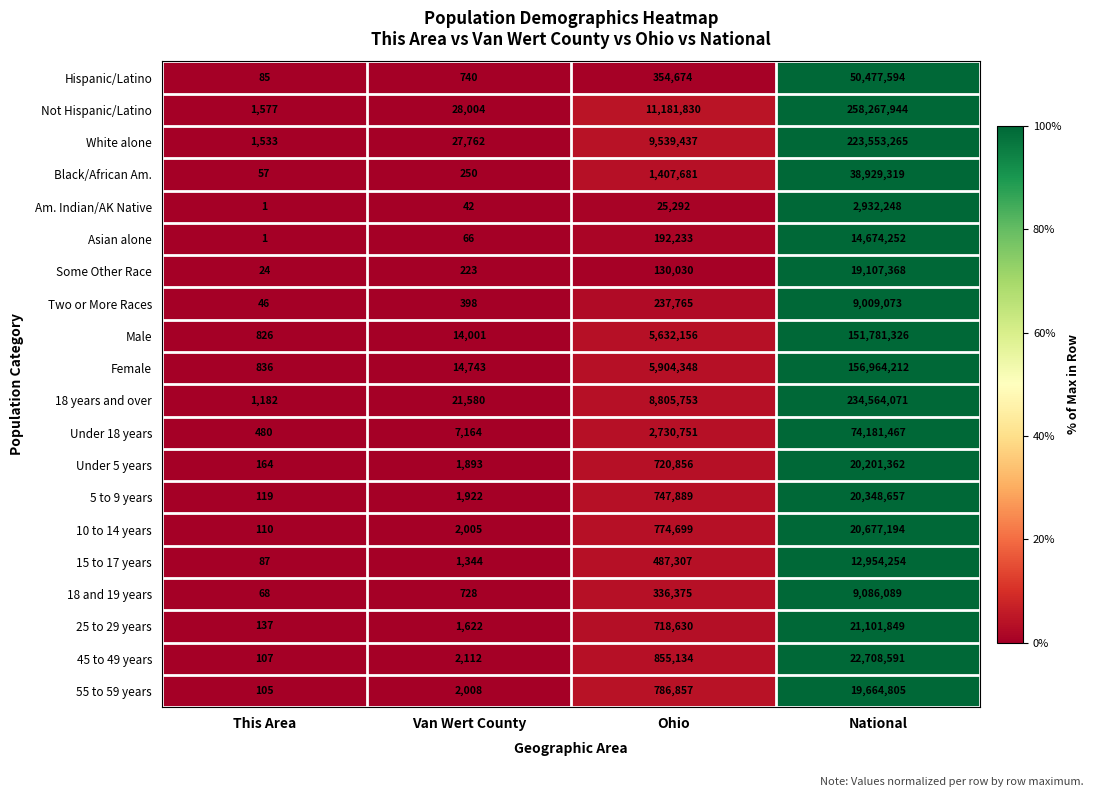

What is the total value across all series at National?

1381184940